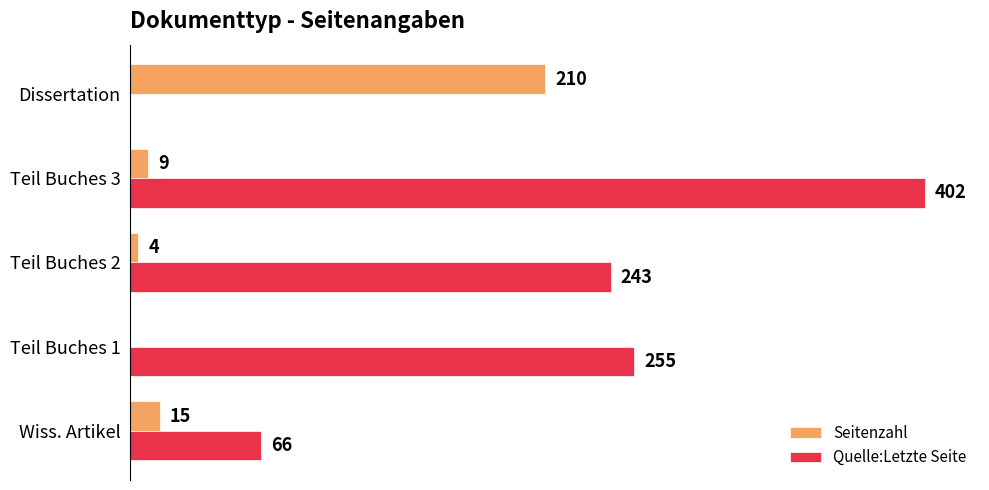

Which category has the highest value across all series?

Teil Buches 3